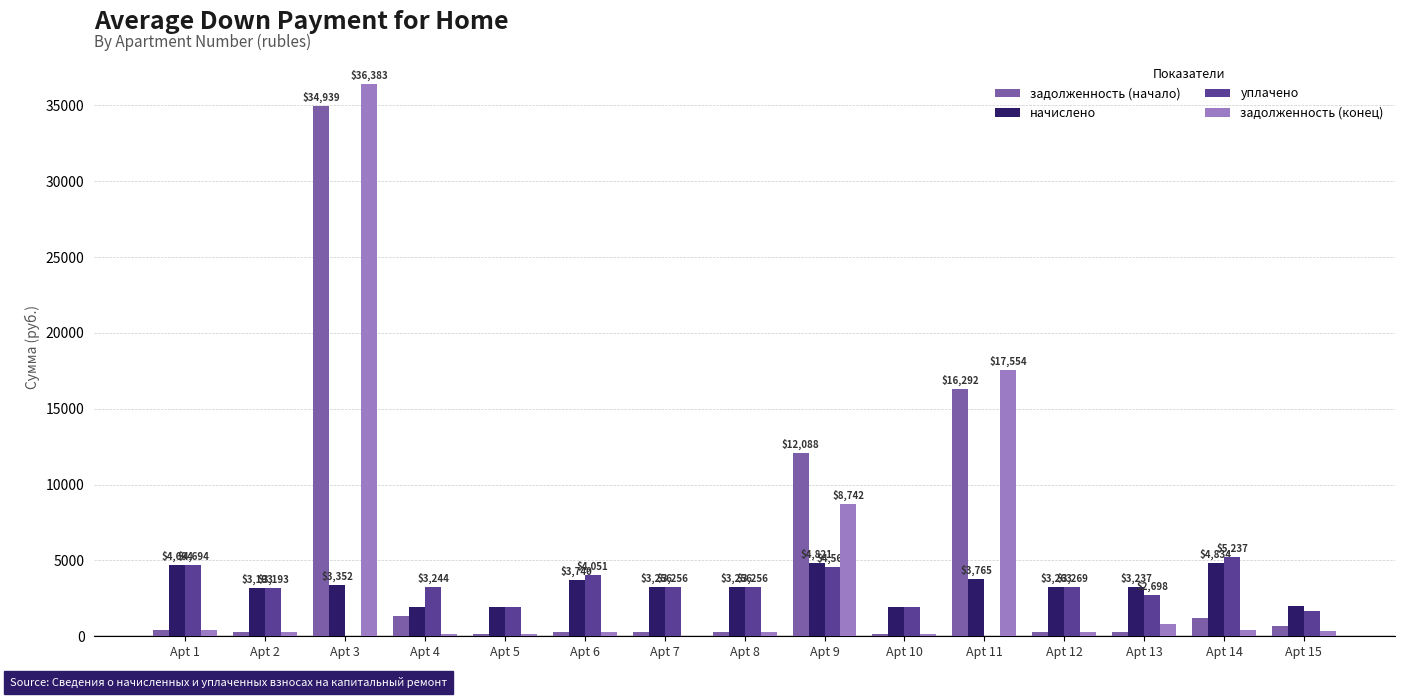

Where does the уплачено series first go above 3243?

Apt 1